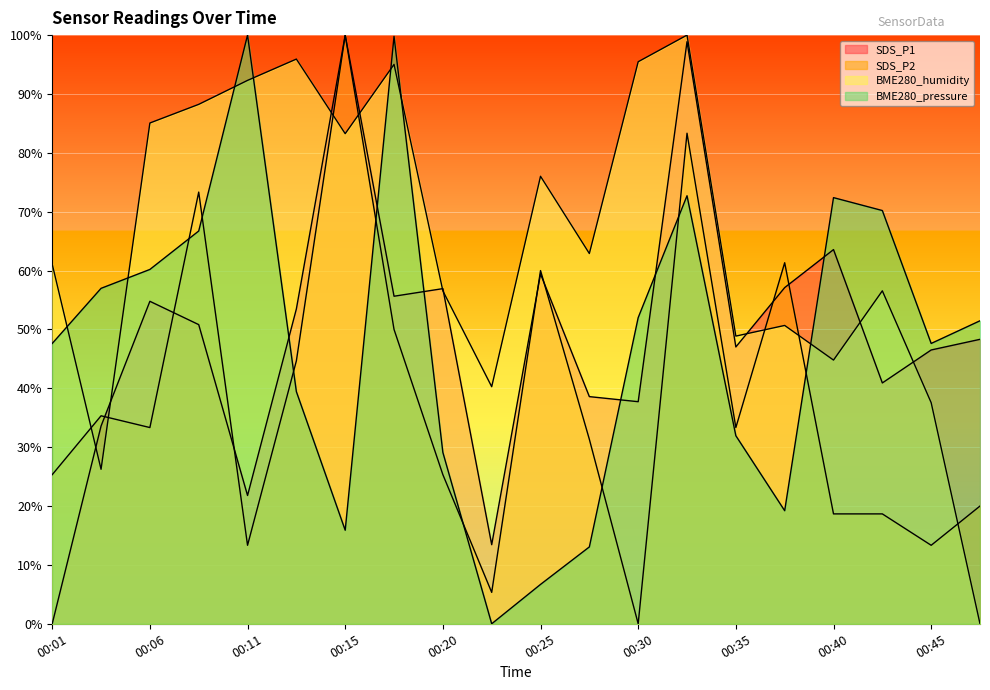

Between 00:11 and 00:32, which series saw the biggest shift?

SDS_P1